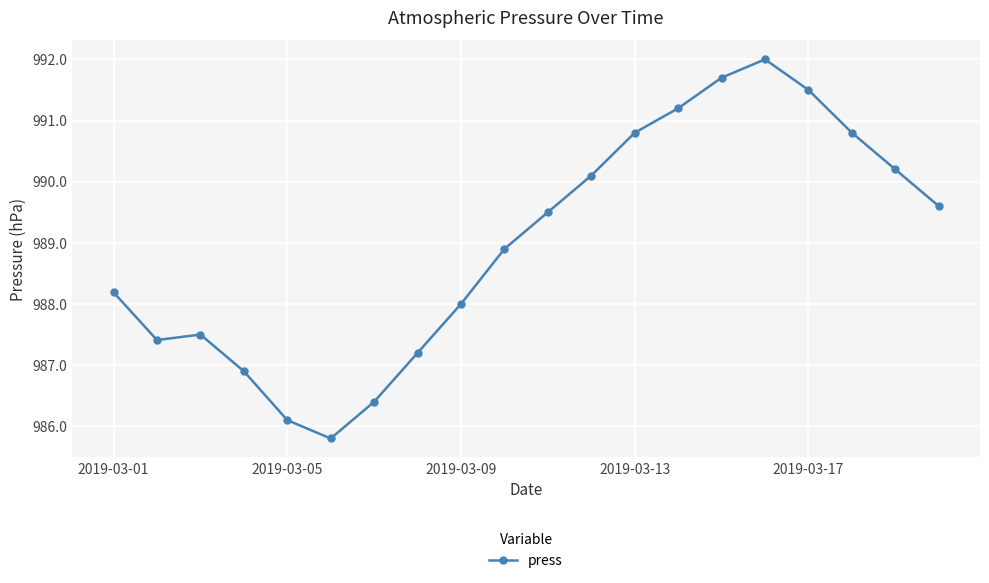

How many distinct data groups are displayed?

1